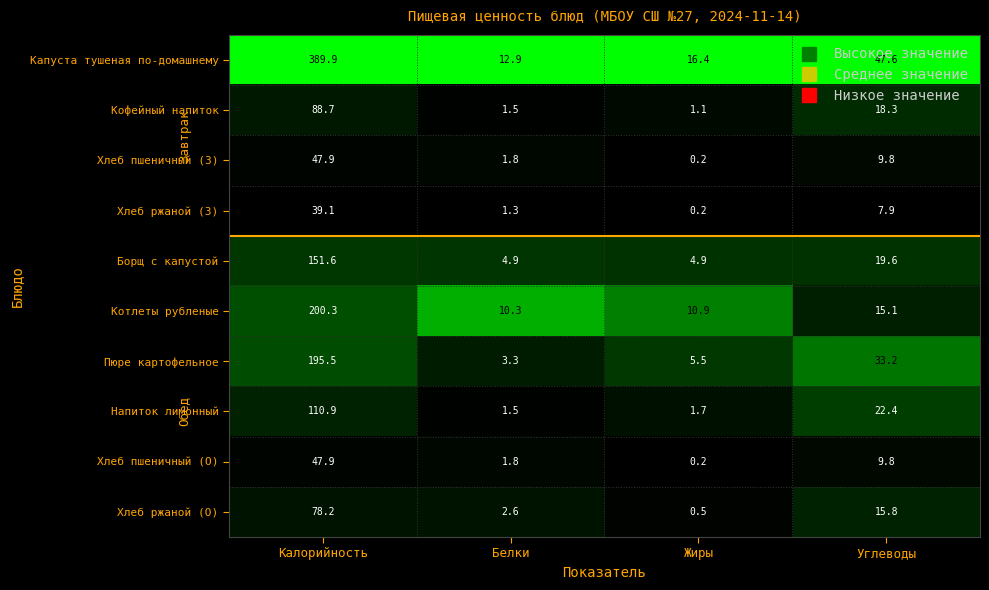

True or false: Хлеб ржаной (О) has a value of 15.8 at Углеводы.

True